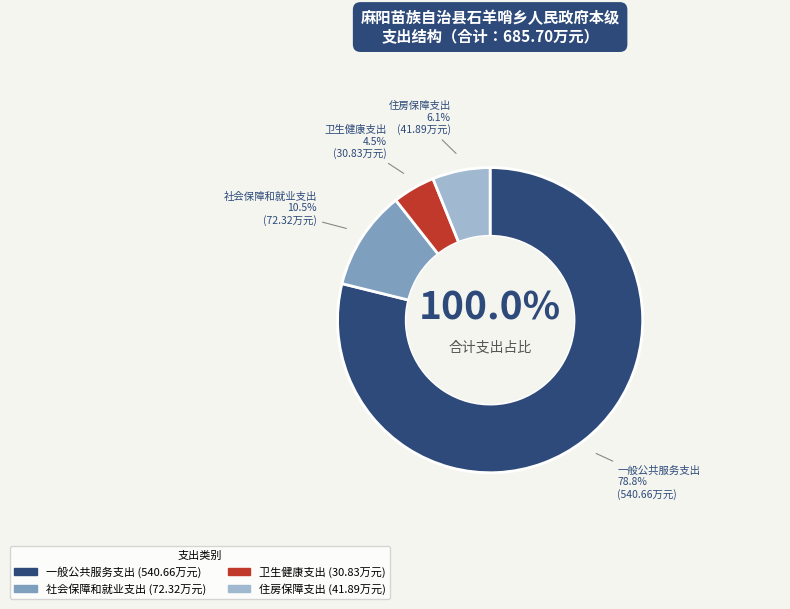

Rank the categories by value from lowest to highest.

卫生健康支出, 住房保障支出, 社会保障和就业支出, 一般公共服务支出